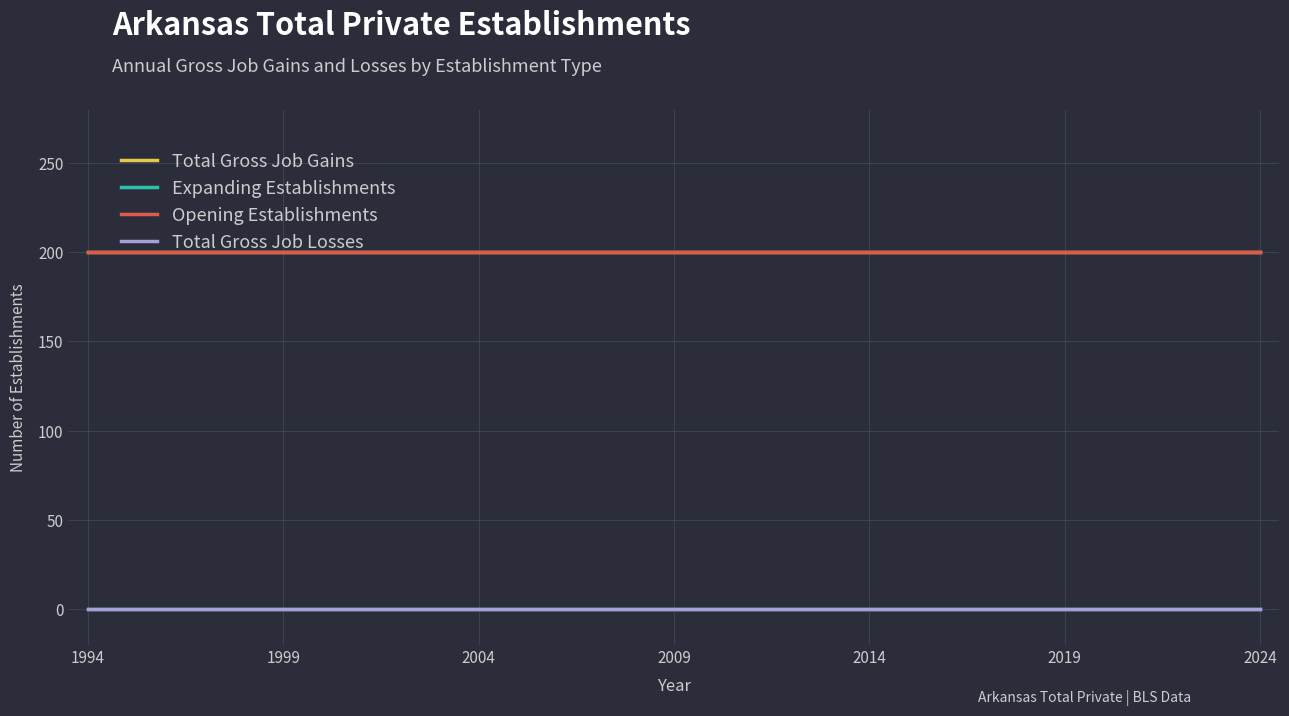

List the series in order of their peak value, highest first.

Total Gross Job Gains, Opening Establishments, Expanding Establishments, Total Gross Job Losses